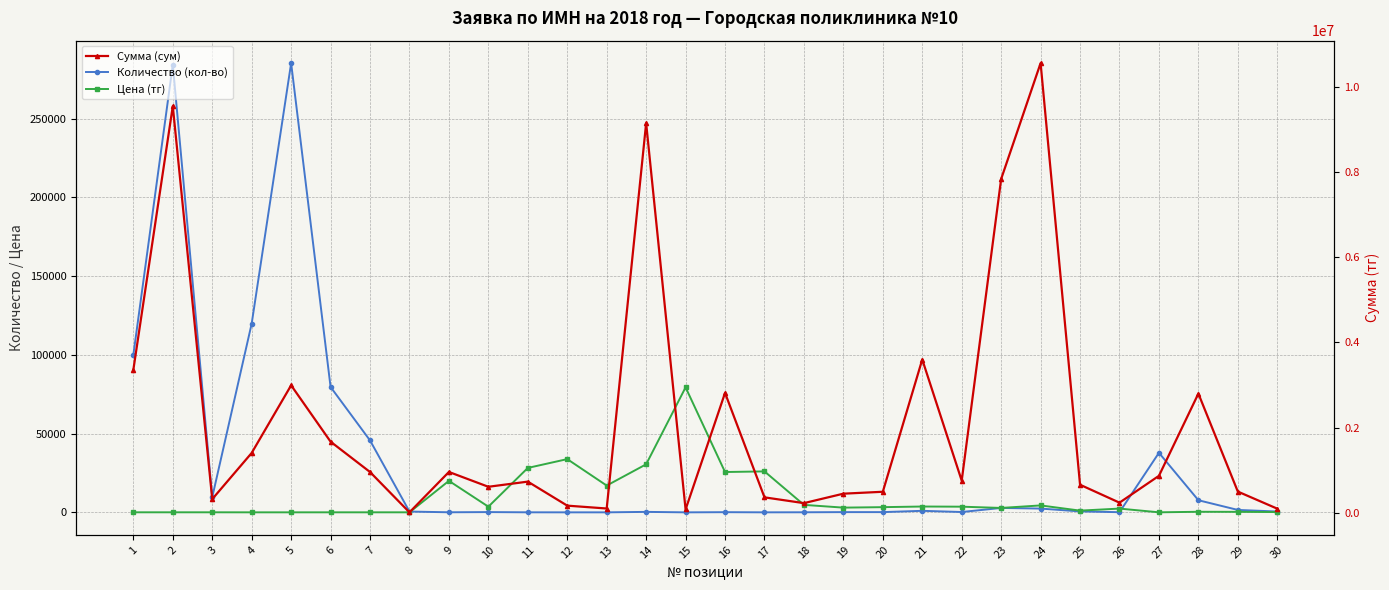

What is the value of the Количество (кол-во) point at the 1st from the left?

99960.0